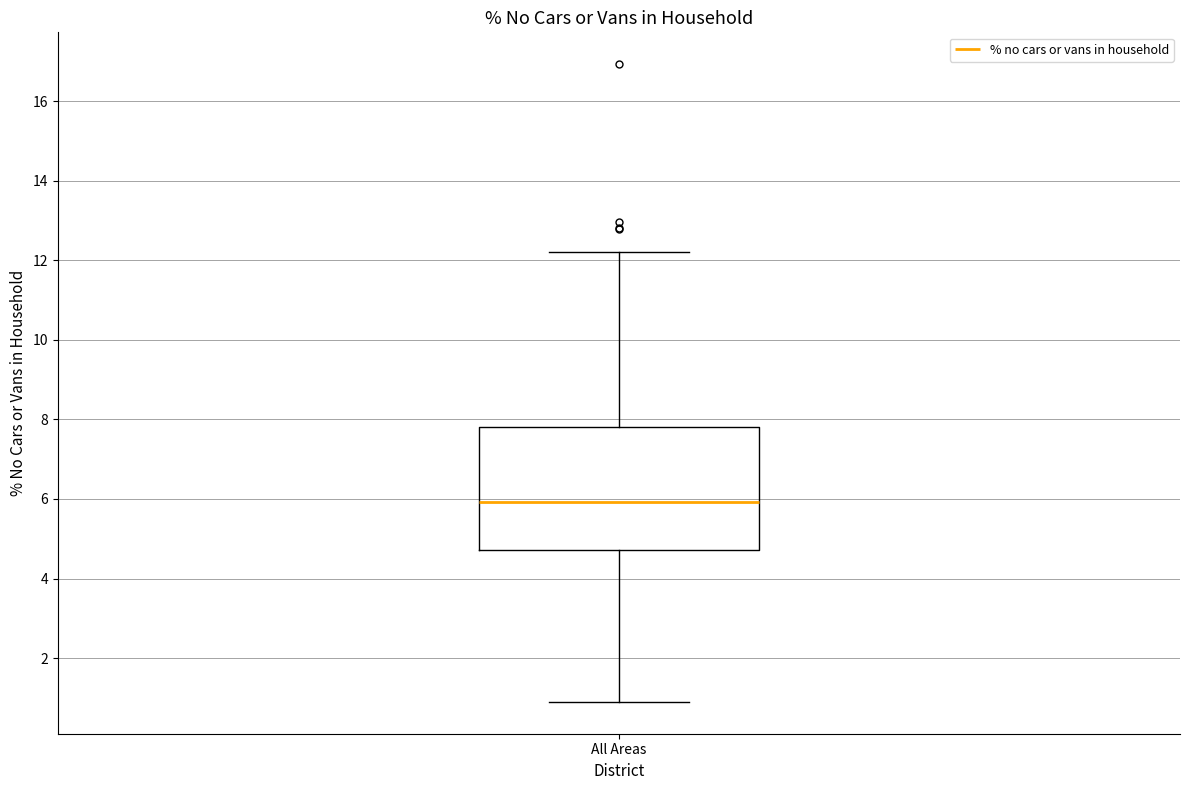

Read this box plot against the y-axis: the position of the median line, the range covered by the box, and the ends of both whiskers. The values are not printed on the chart, so give them approximately, as read against the axis.

median 6.0, box 4.8 to 7.8, whiskers 1.0 to 12.2